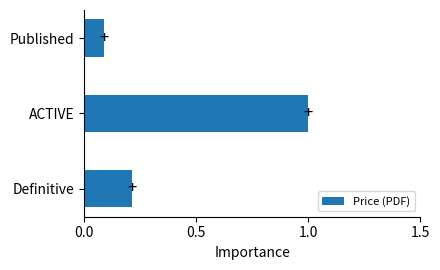

What is the change in value from ACTIVE to Published?

-0.9